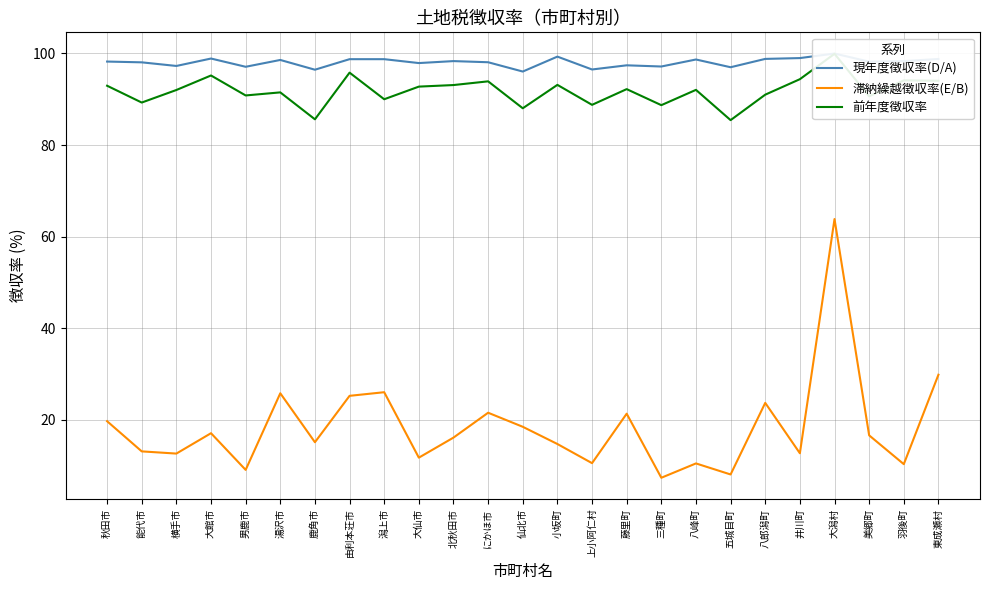

What is the value of the 現年度徴収率(D/A) point at the 4th from the left?

98.9